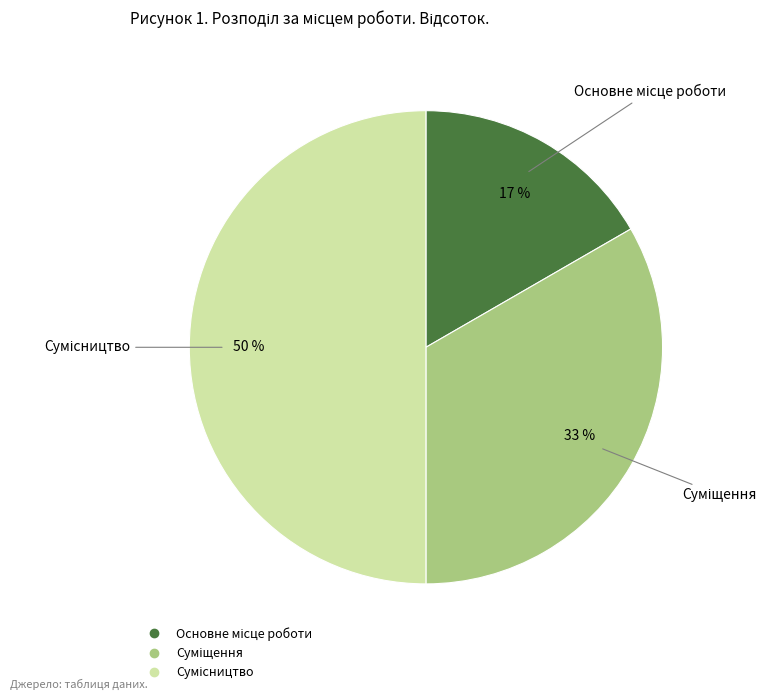

How many slices are in this pie chart?

3